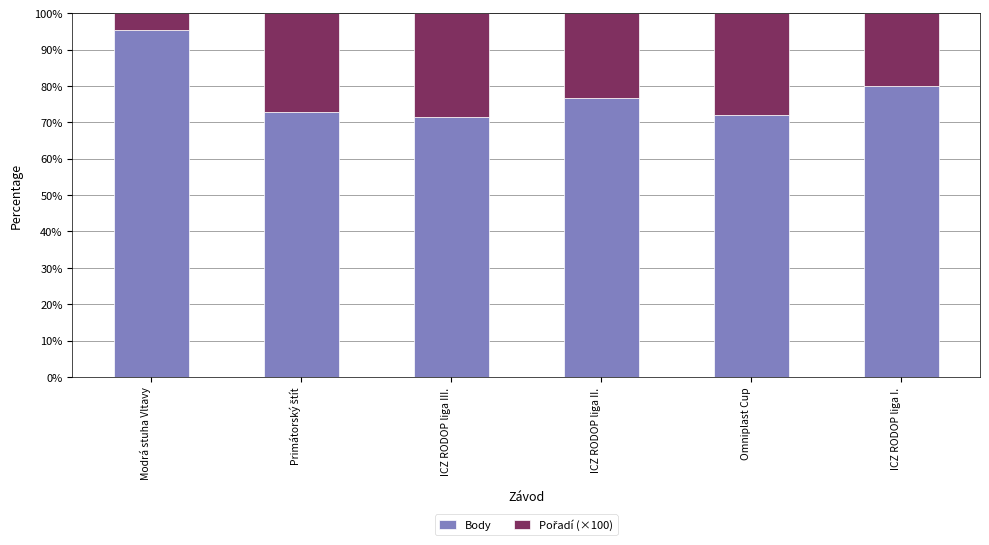

What is the total value across all series at ICZ RODOP liga II.?

100.0